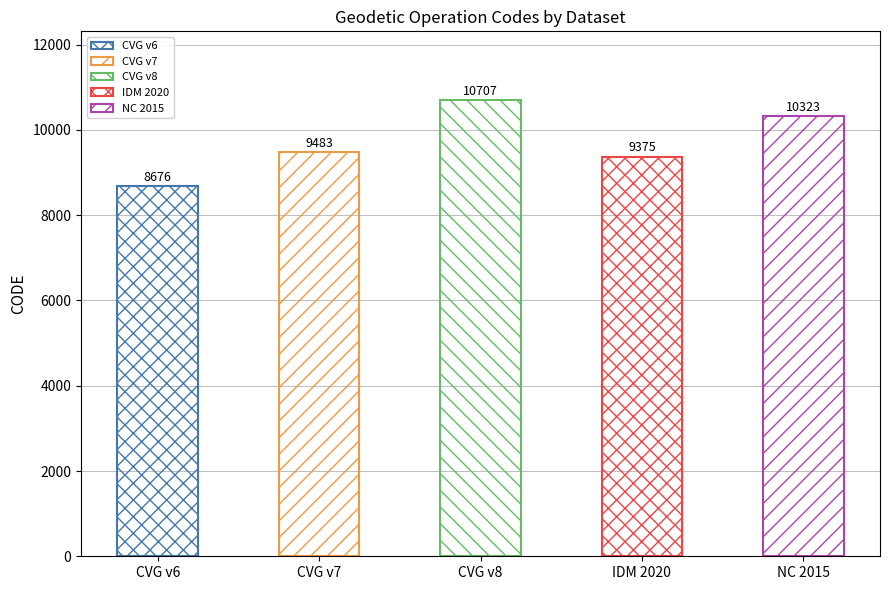

Reading right to left, list all the values displayed in this chart.

10323	9375	10707	9483	8676